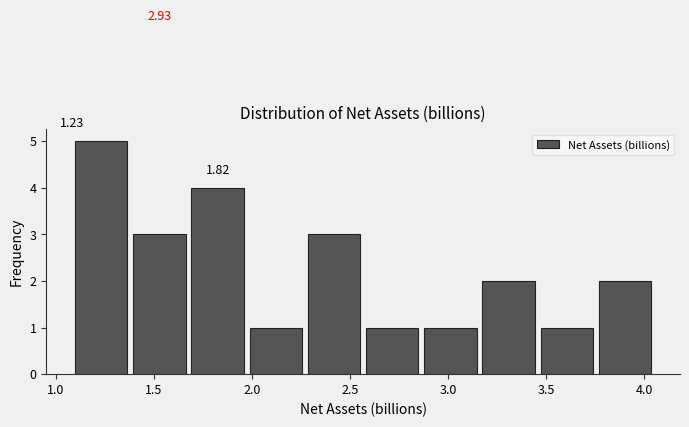

Over which range of the x-axis is the bar tallest?

1.10 to 1.40